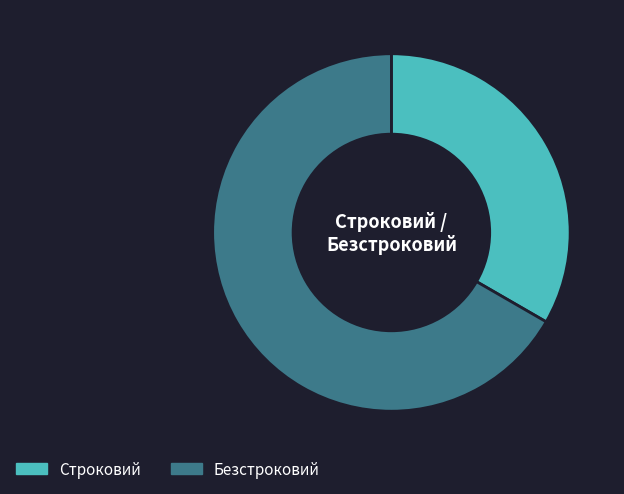

How many segments does this pie chart have?

2